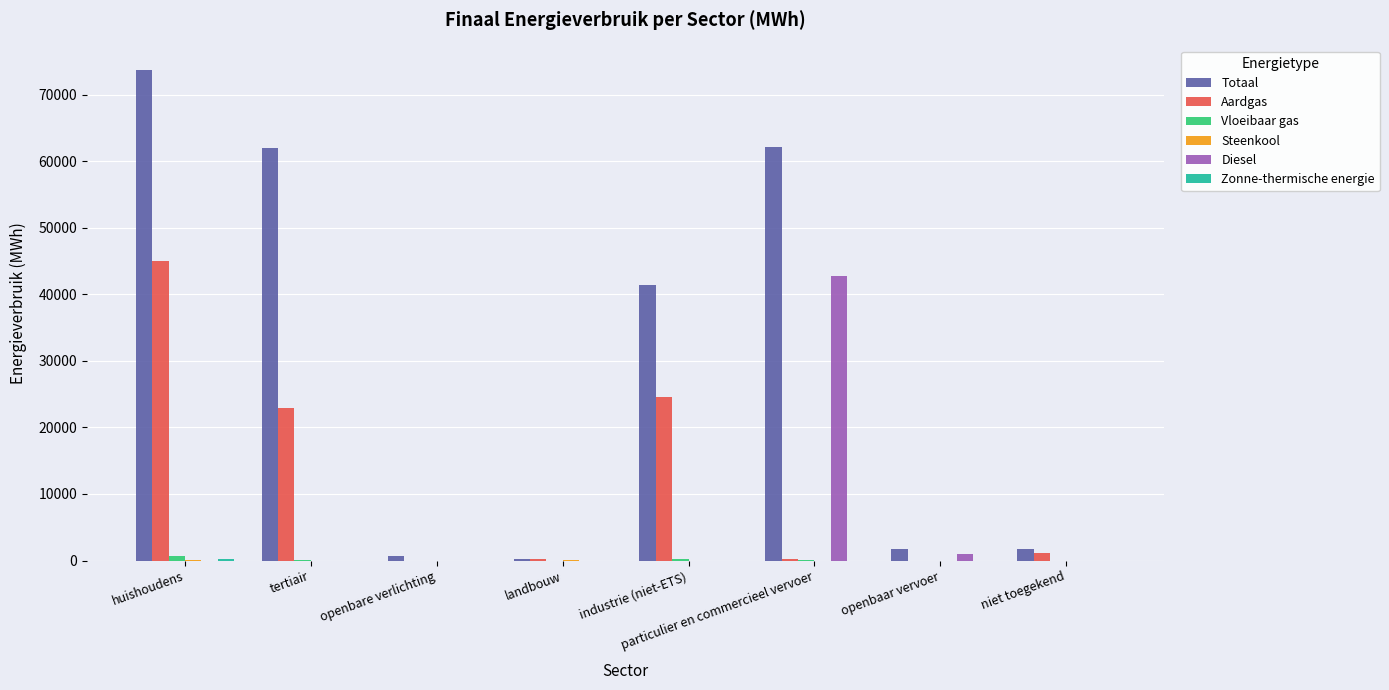

Which series changed the most between huishoudens and tertiair?

Aardgas